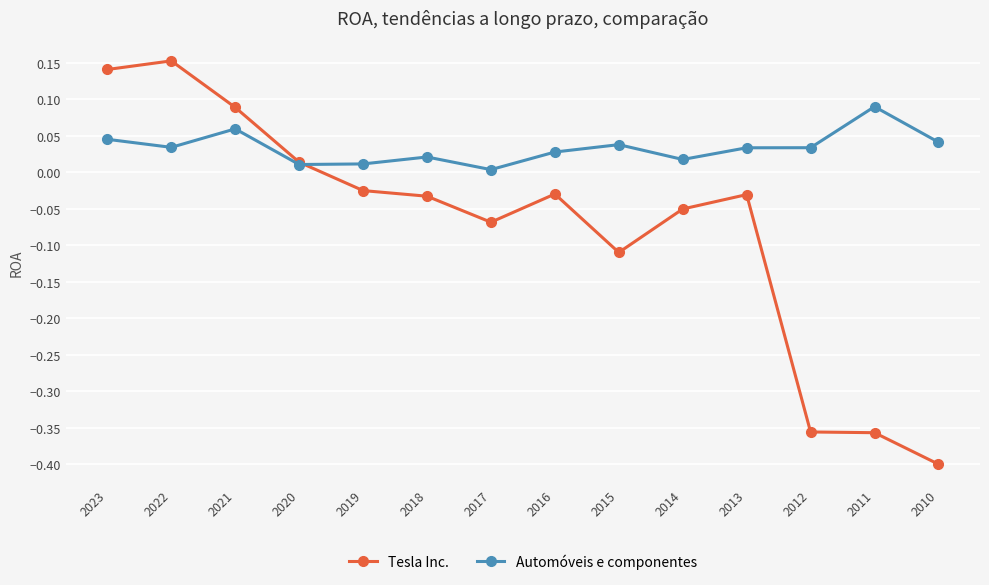

What is the difference between the highest and lowest values at 2011?

0.4